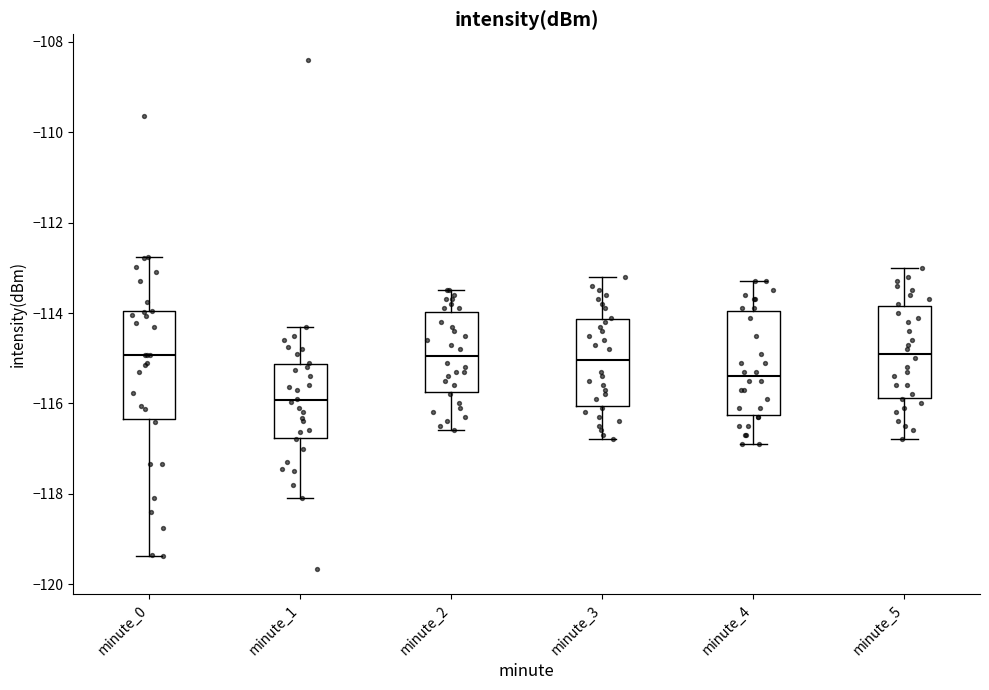

Which box has the lowest median line?

minute_1